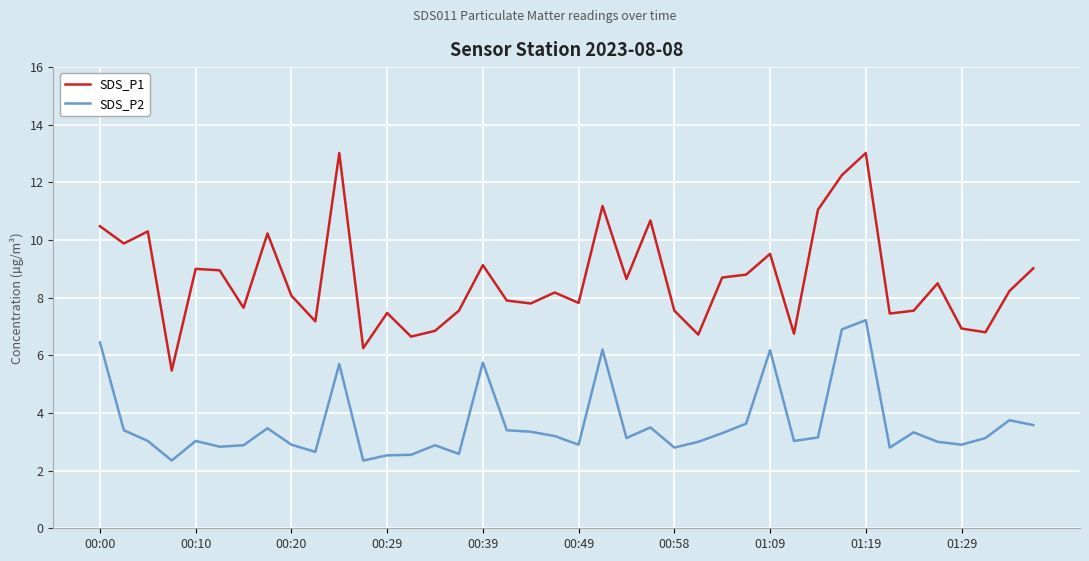

True or false: SDS_P1 and SDS_P2 intersect in this chart.

False